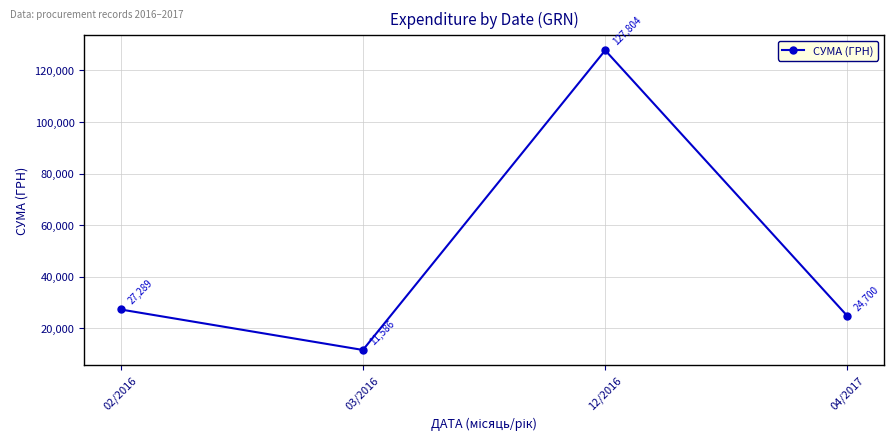

Is it true that the value at 12/2016 is 127804.0?

True